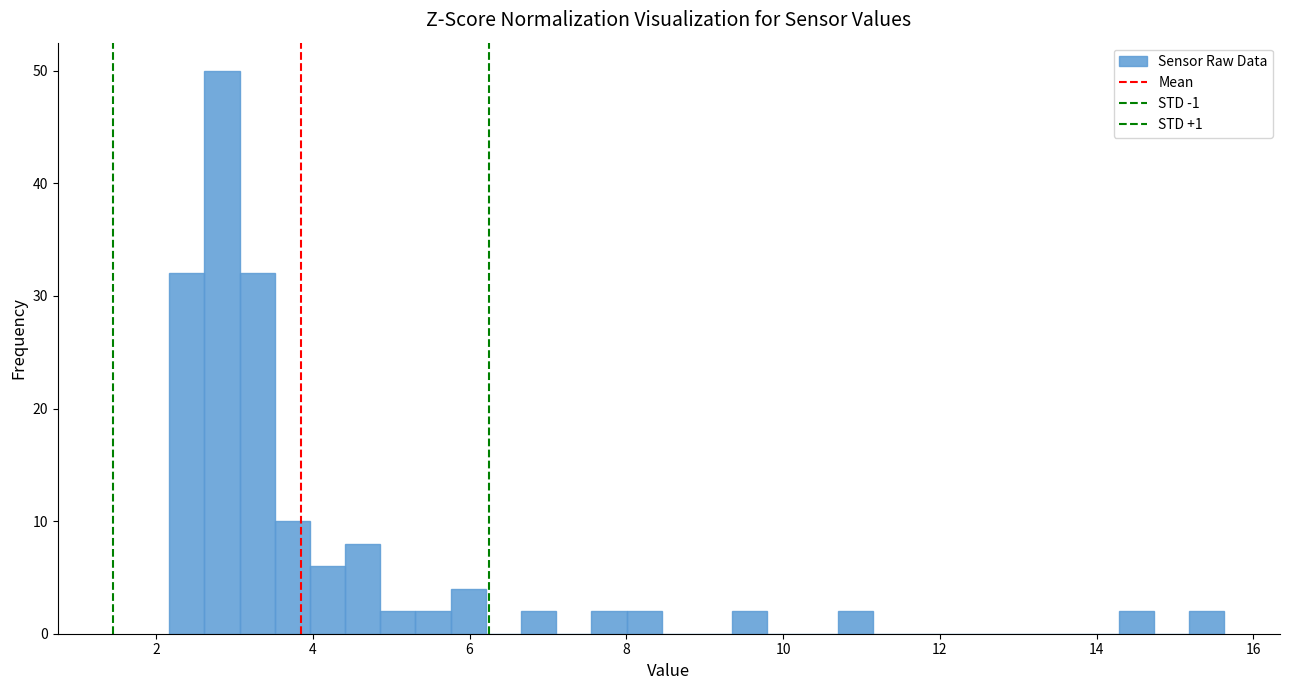

Around what value on the x-axis is the tallest bar? Give the approximate position of its centre, as read against the axis.

2.8